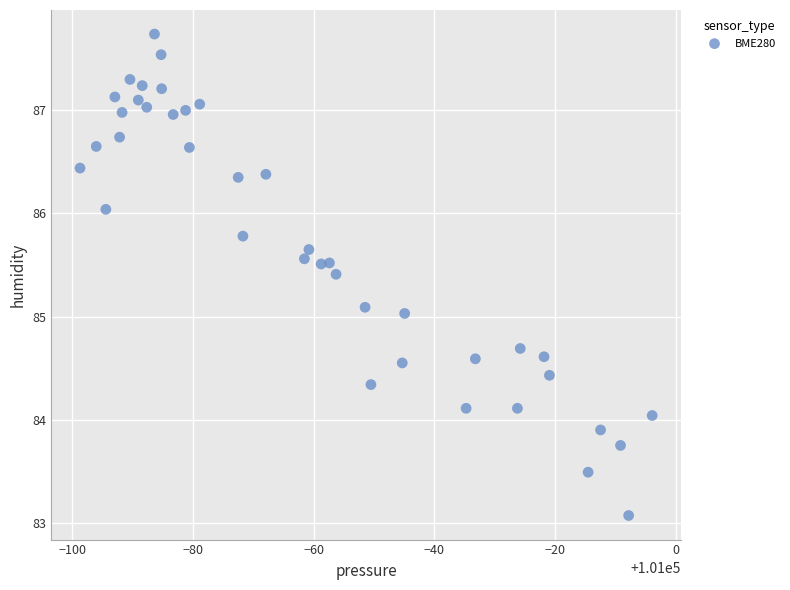

What is the range of Y values (max minus min)?

4.7